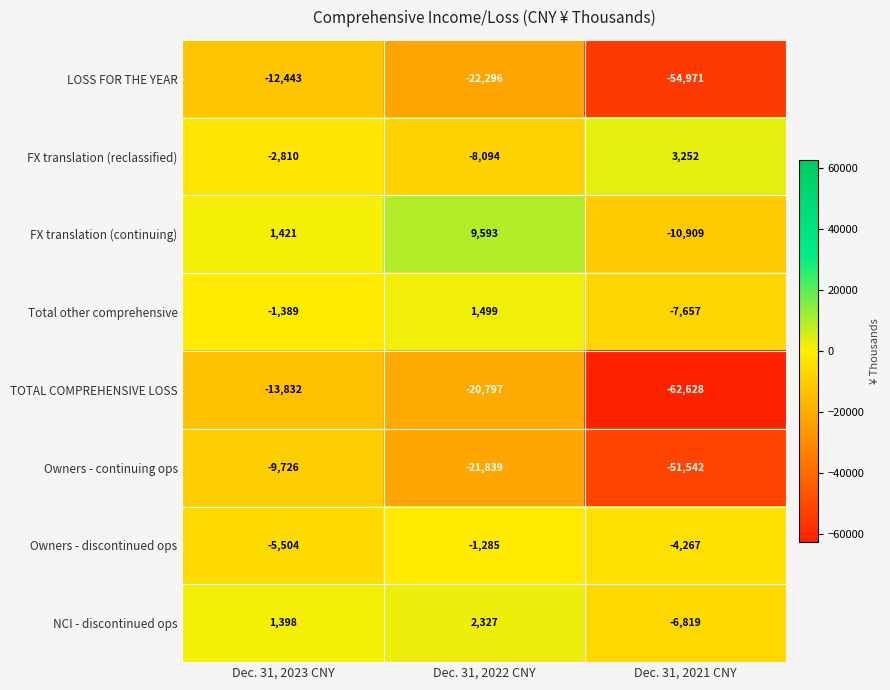

Reading left to right, extract all data points from this chart.

LOSS FOR THE YEAR: Dec. 31, 2023 CNY=-12443	Dec. 31, 2022 CNY=-22296	Dec. 31, 2021 CNY=-54971
FX translation (reclassified): Dec. 31, 2023 CNY=-2810	Dec. 31, 2022 CNY=-8094	Dec. 31, 2021 CNY=3252
FX translation (continuing): Dec. 31, 2023 CNY=1421	Dec. 31, 2022 CNY=9593	Dec. 31, 2021 CNY=-10909
Total other comprehensive: Dec. 31, 2023 CNY=-1389	Dec. 31, 2022 CNY=1499	Dec. 31, 2021 CNY=-7657
TOTAL COMPREHENSIVE LOSS: Dec. 31, 2023 CNY=-13832	Dec. 31, 2022 CNY=-20797	Dec. 31, 2021 CNY=-62628
Owners - continuing ops: Dec. 31, 2023 CNY=-9726	Dec. 31, 2022 CNY=-21839	Dec. 31, 2021 CNY=-51542
Owners - discontinued ops: Dec. 31, 2023 CNY=-5504	Dec. 31, 2022 CNY=-1285	Dec. 31, 2021 CNY=-4267
NCI - discontinued ops: Dec. 31, 2023 CNY=1398	Dec. 31, 2022 CNY=2327	Dec. 31, 2021 CNY=-6819